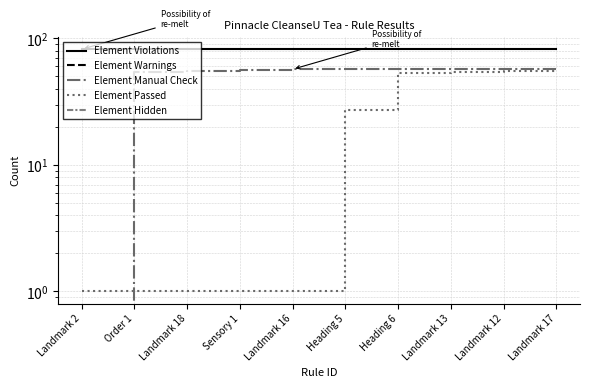

What is the lowest value of the Element Passed series?

1